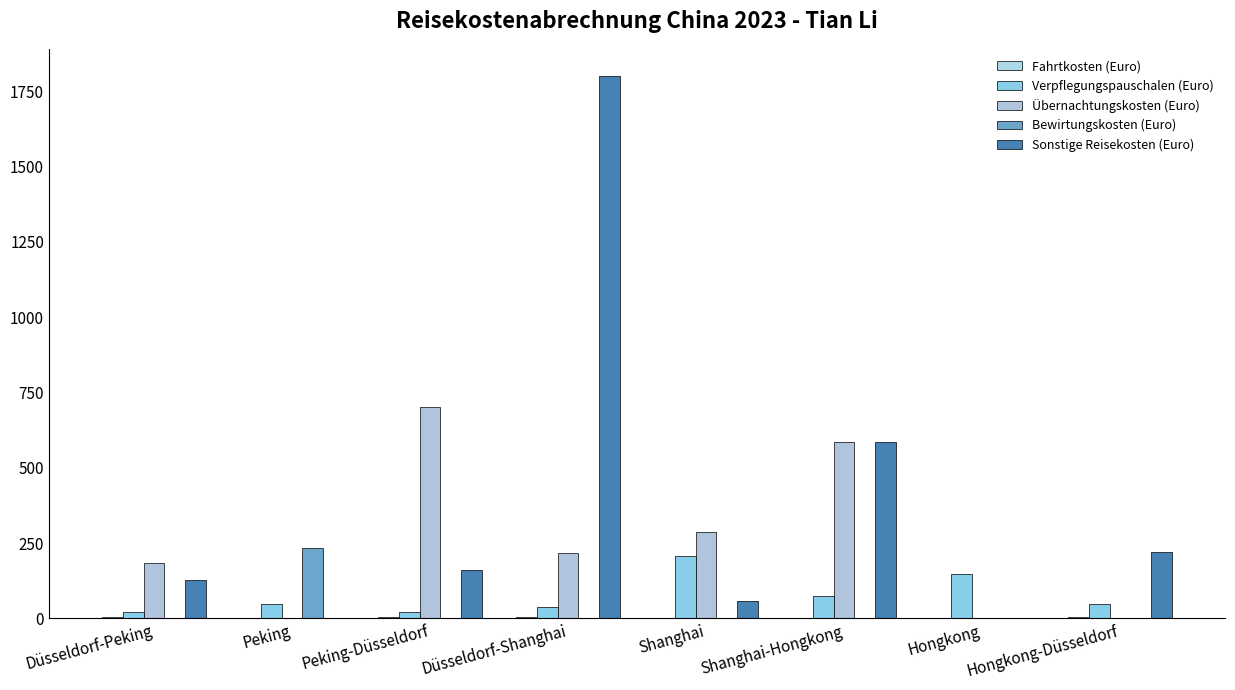

At which category is the sum across all series the highest?

Düsseldorf-Shanghai